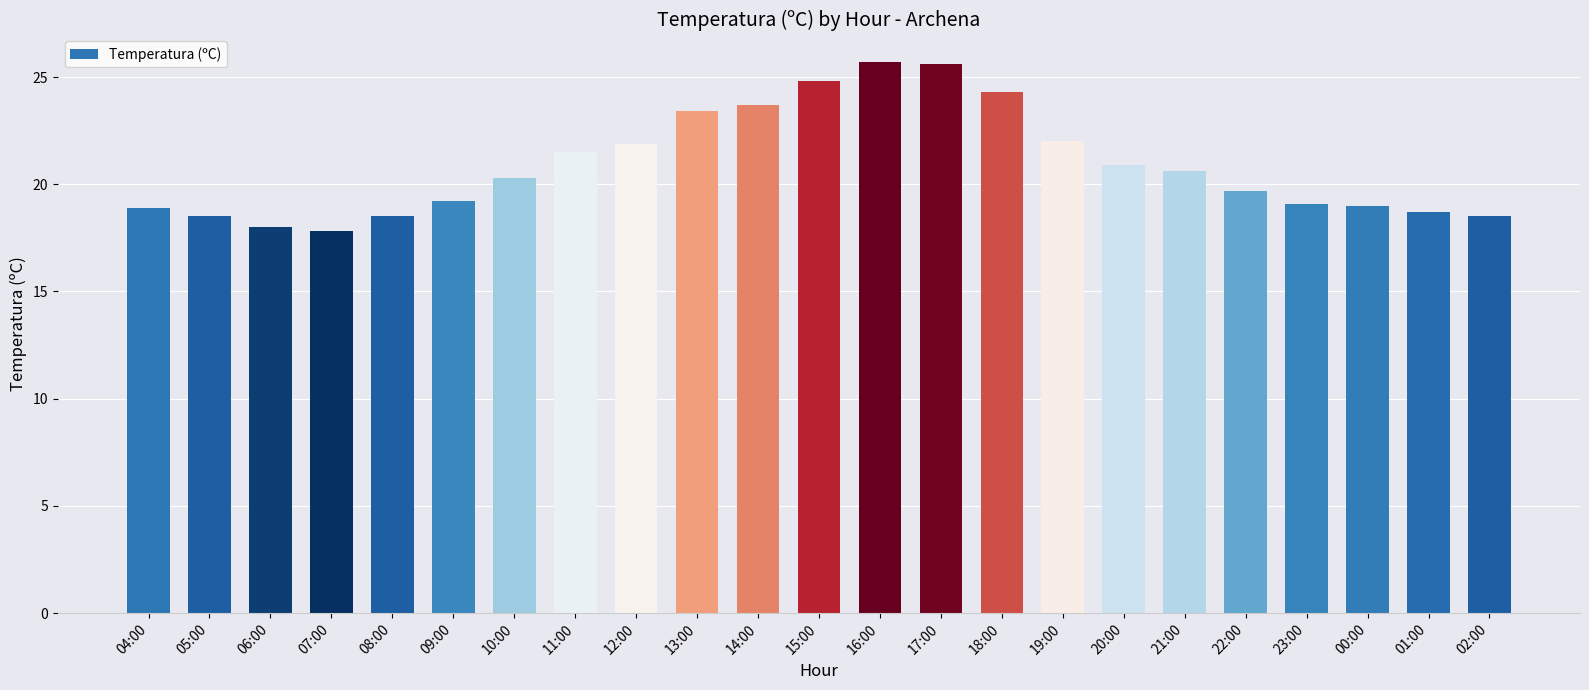

Is it true that the value at 20:00 is 14.5?

False